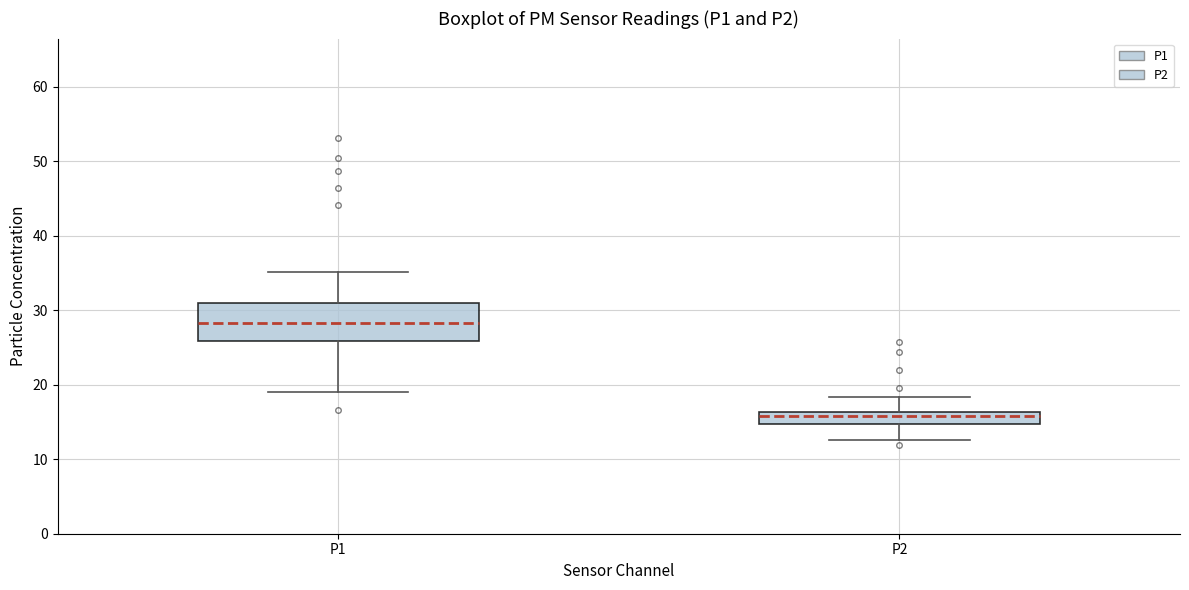

Where does the upper whisker of the box for P1 end on the y-axis? The values are not printed on the chart, so give them approximately, as read against the axis.

35